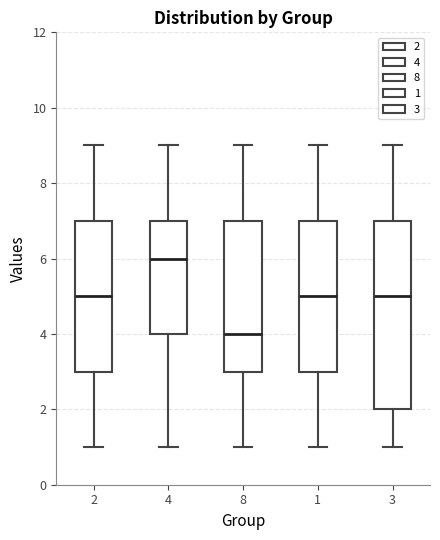

Which box has the highest median line?

4